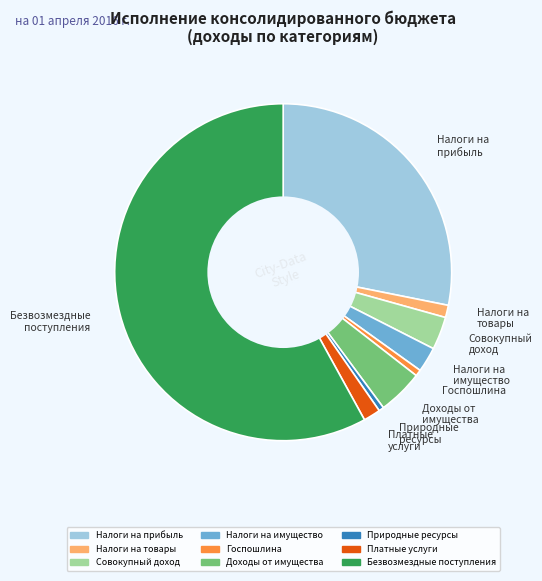

What is the ratio of the value at Госпошлина to the value at Природные ресурсы?

1.3